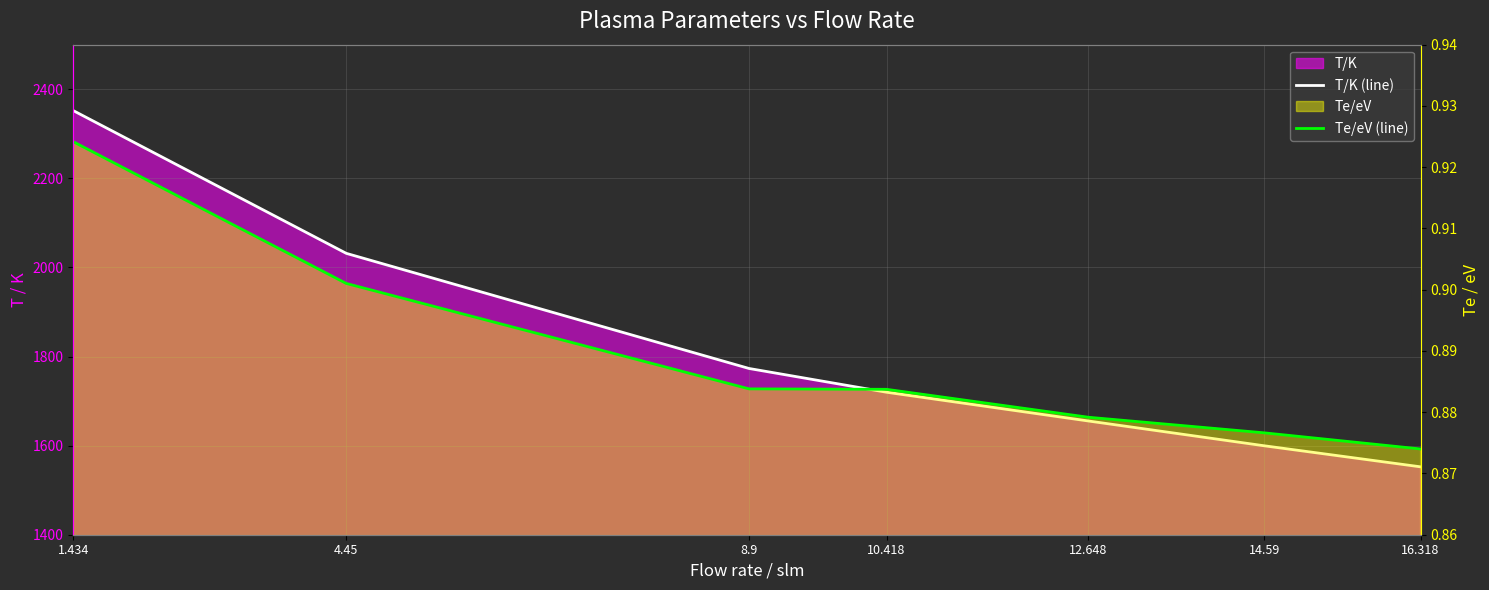

How many Te/eV (line) values are between 0 and 1?

7